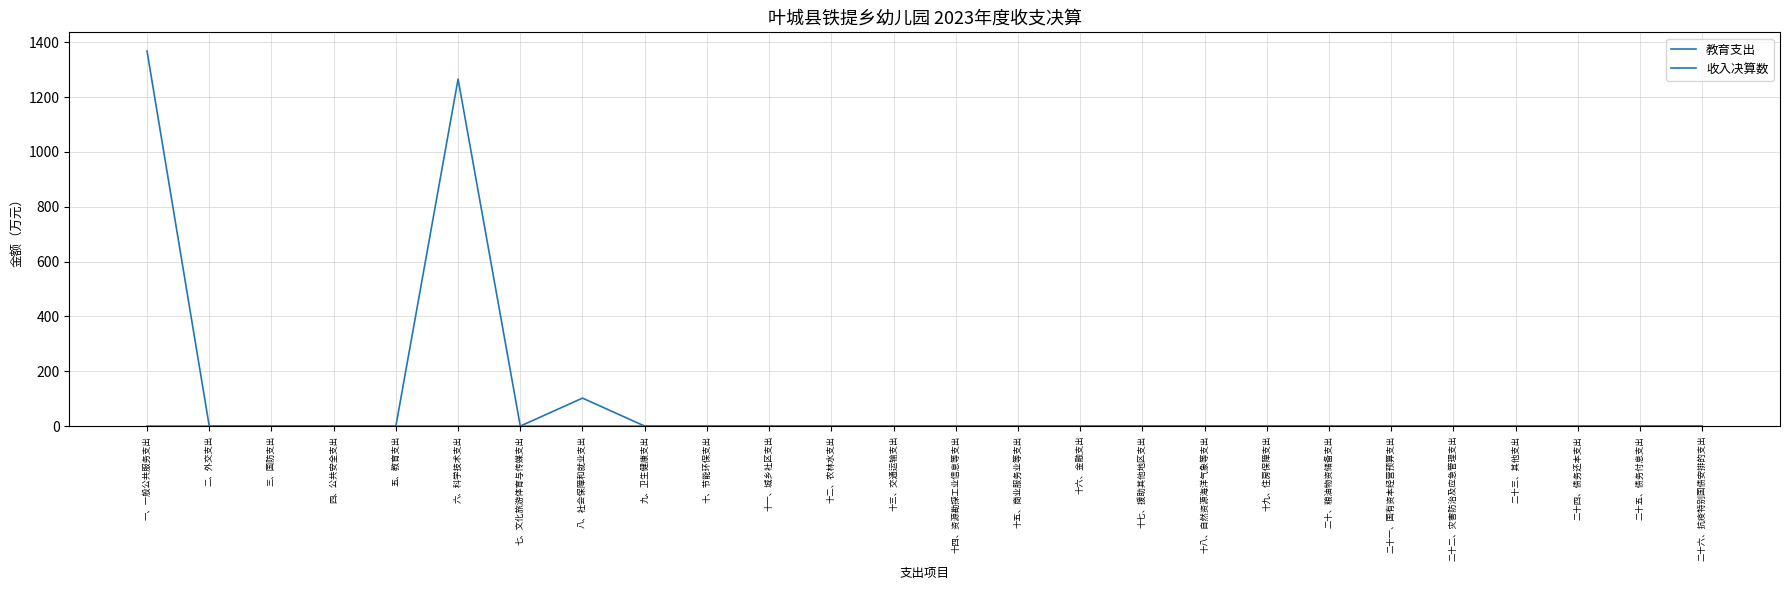

The 教育支出 series shows 0.0 at 二、外交支出. True or false?

True